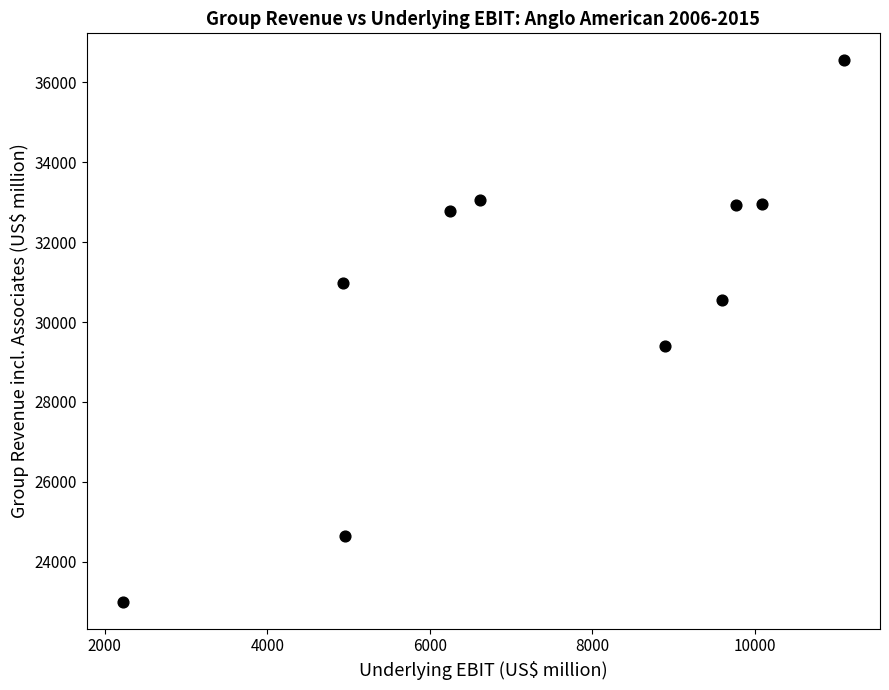

What Y value in the scatter plot is closest to 29775?

29404